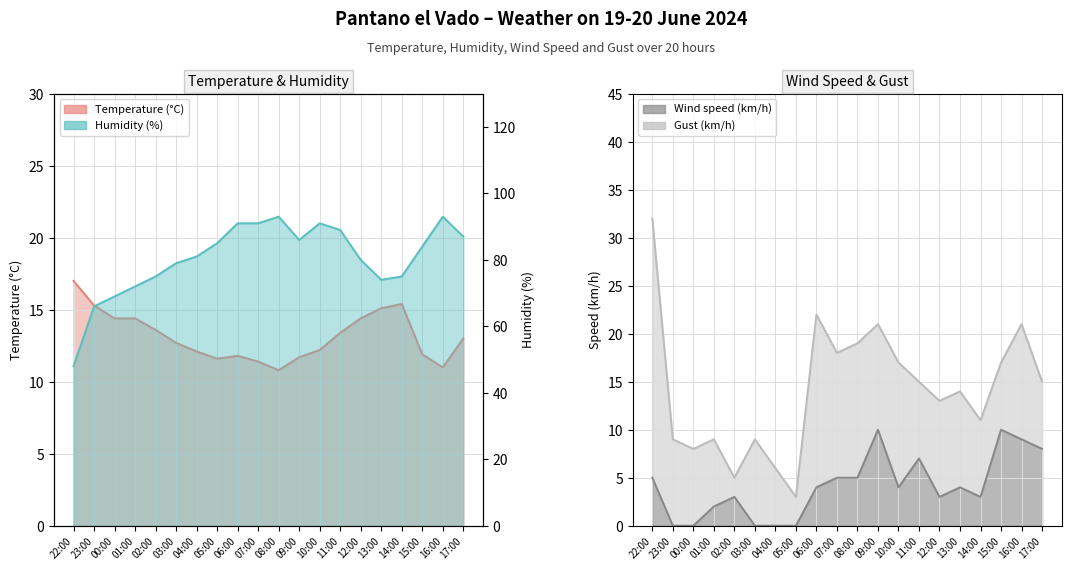

At which category is the sum across all series the highest?

16:00